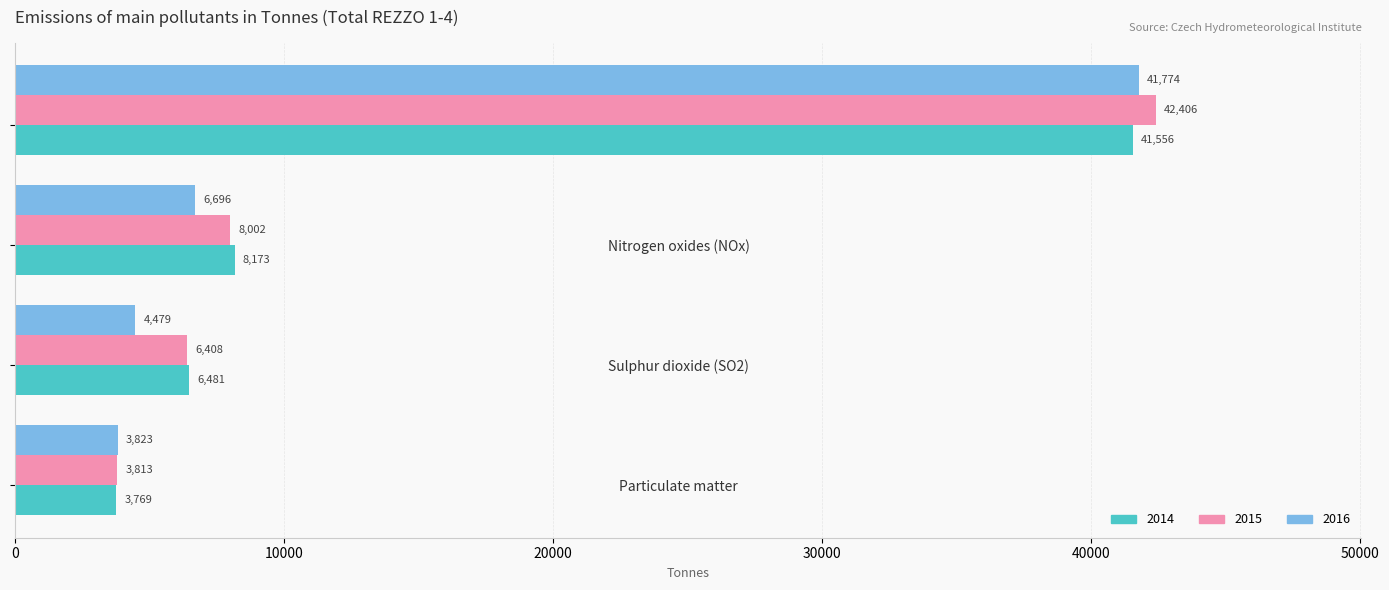

What is the minimum value for 2015?

3812.6